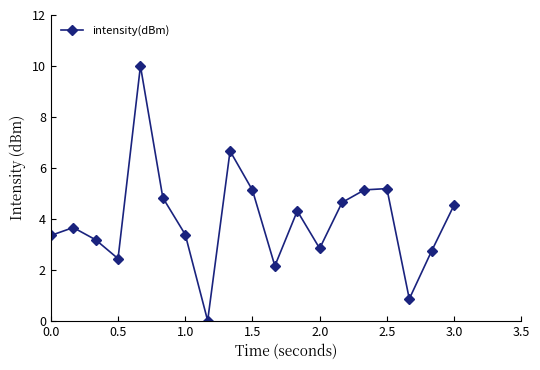

What is the value of the 1st point from the left?

3.3